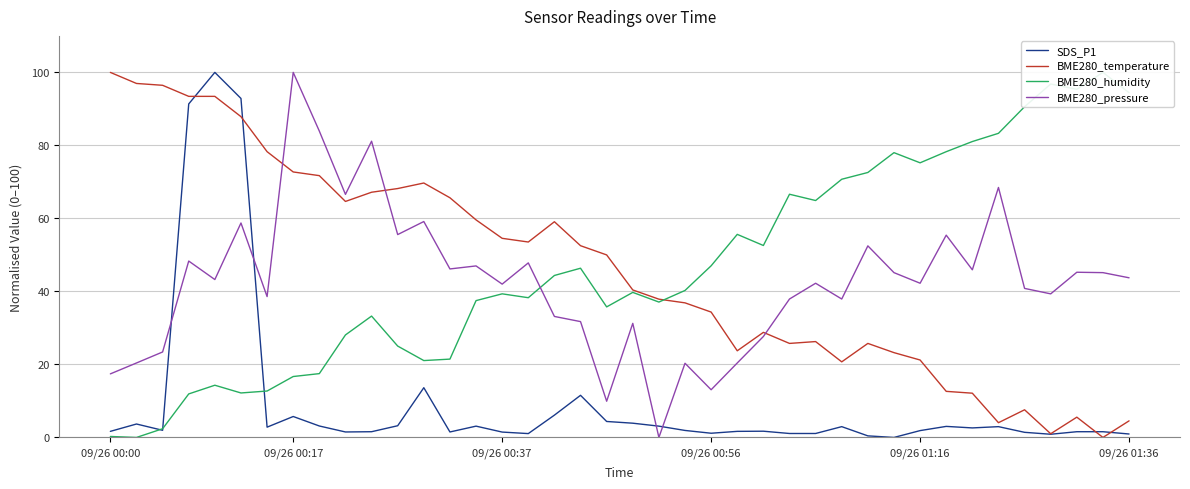

The value of BME280_pressure at 09/26 00:00 is 17.4. True or false?

True